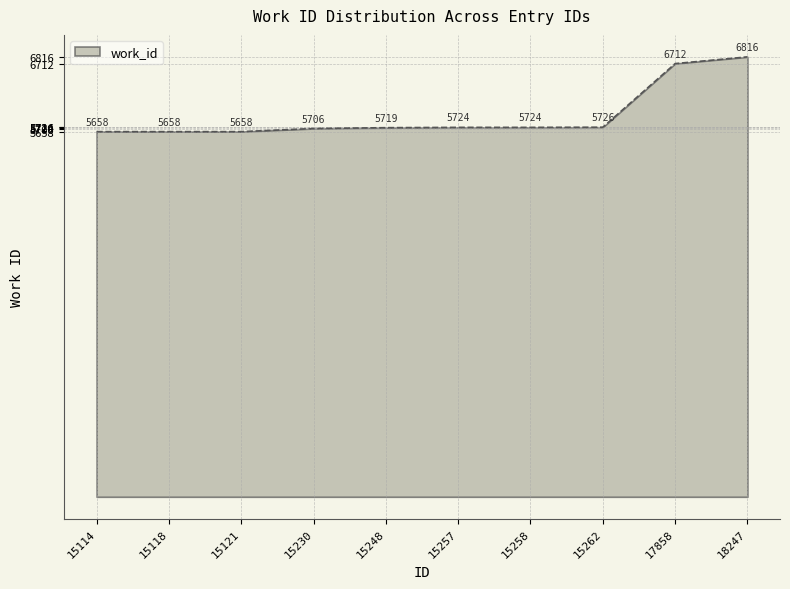

Does the chart display data point markers on the line(s)?

No